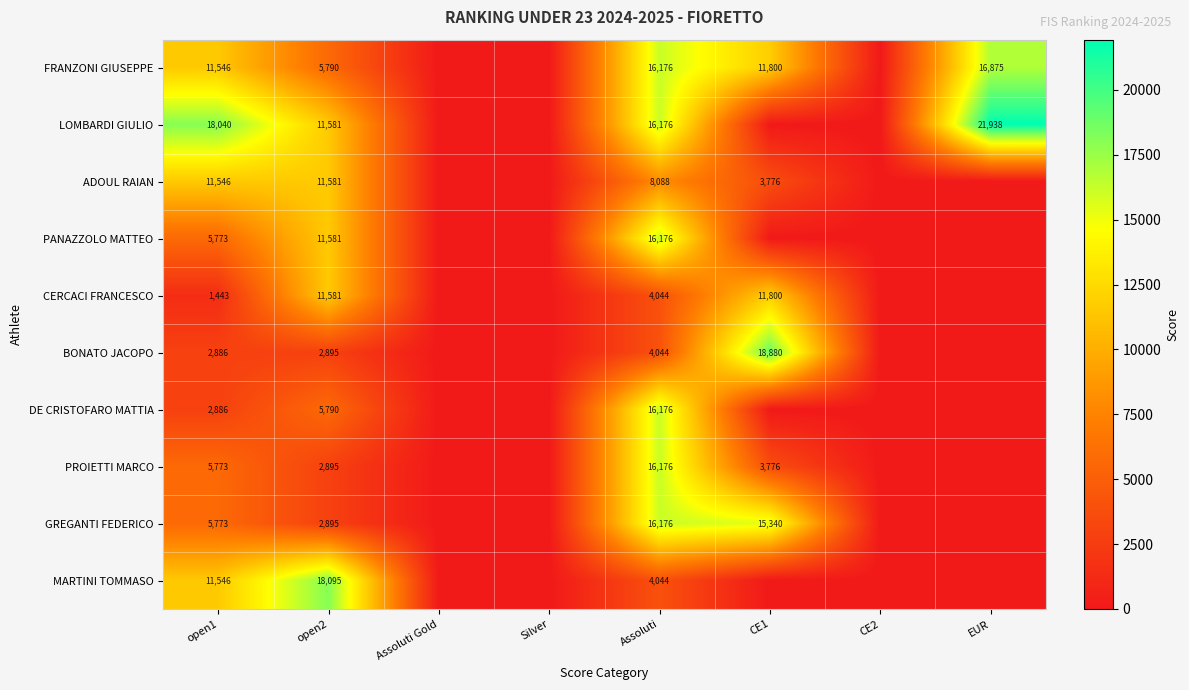

What is the difference between the highest and lowest values at CE1?

18880.0